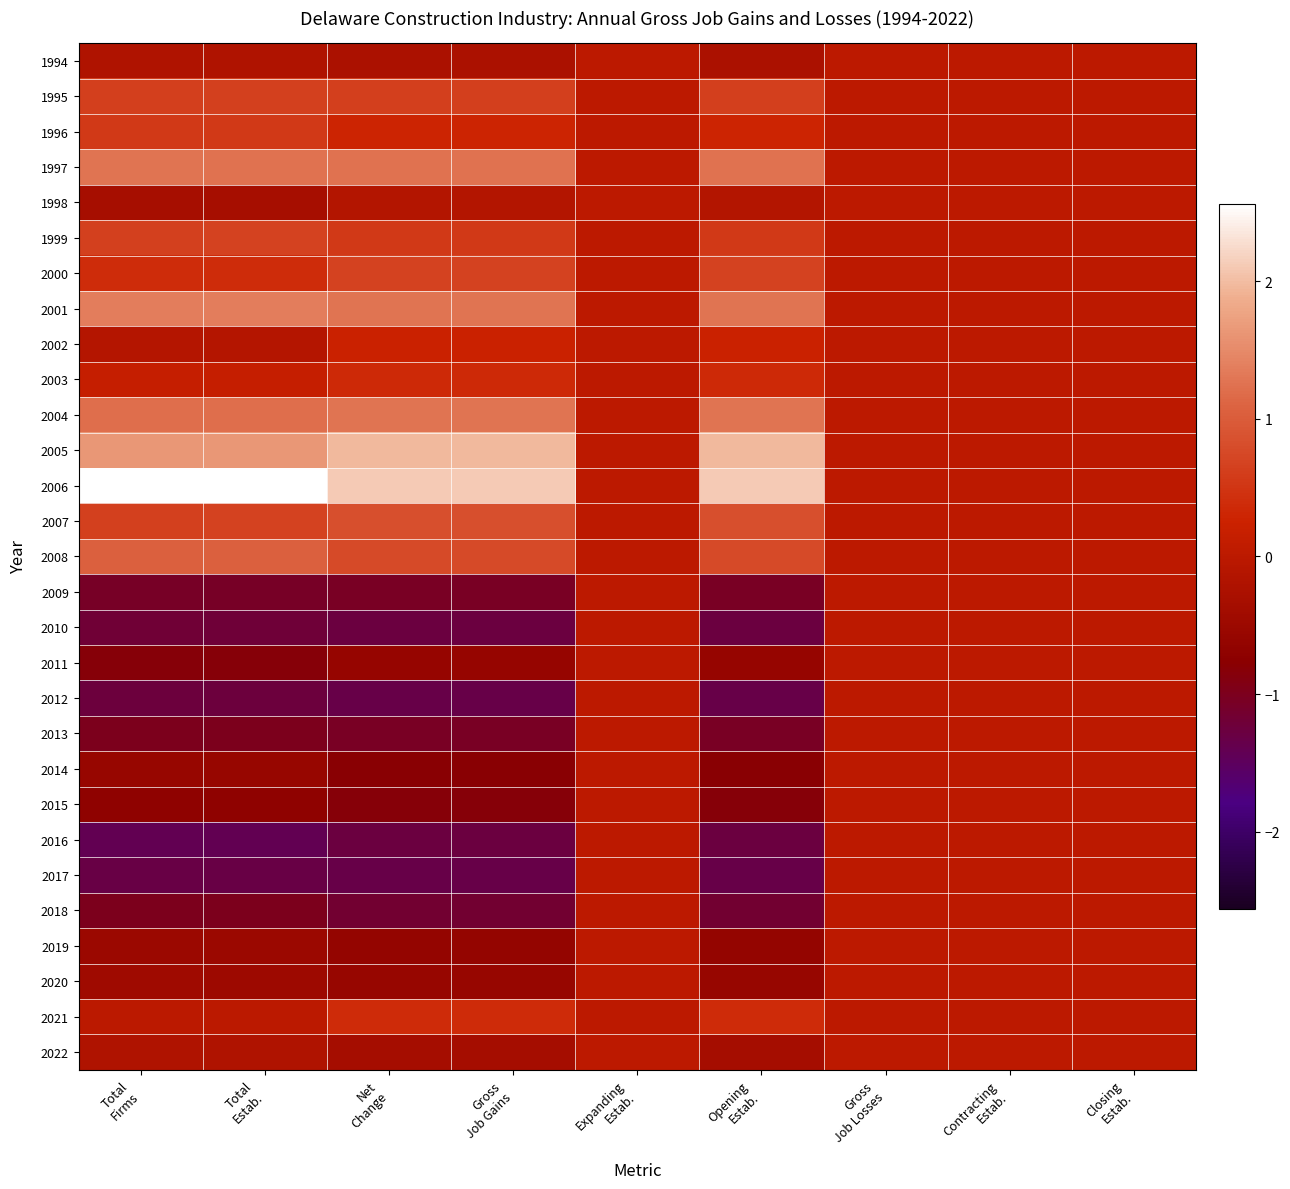

Which series has the largest total across all categories?

2006